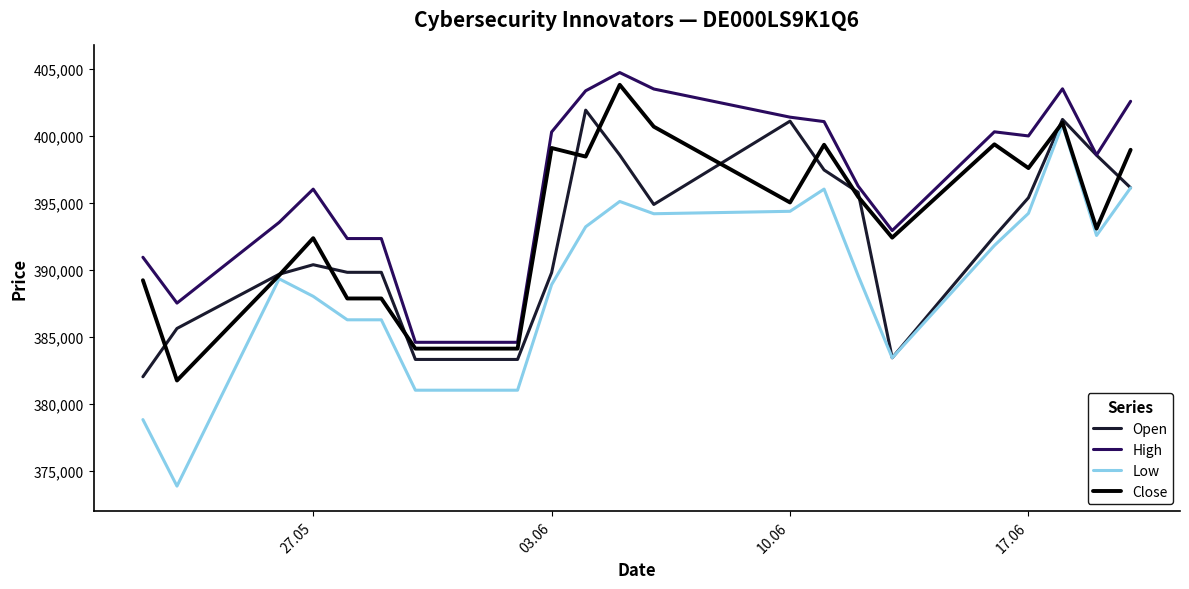

After their last crossing, which series has the higher values: Open or Close?

Close